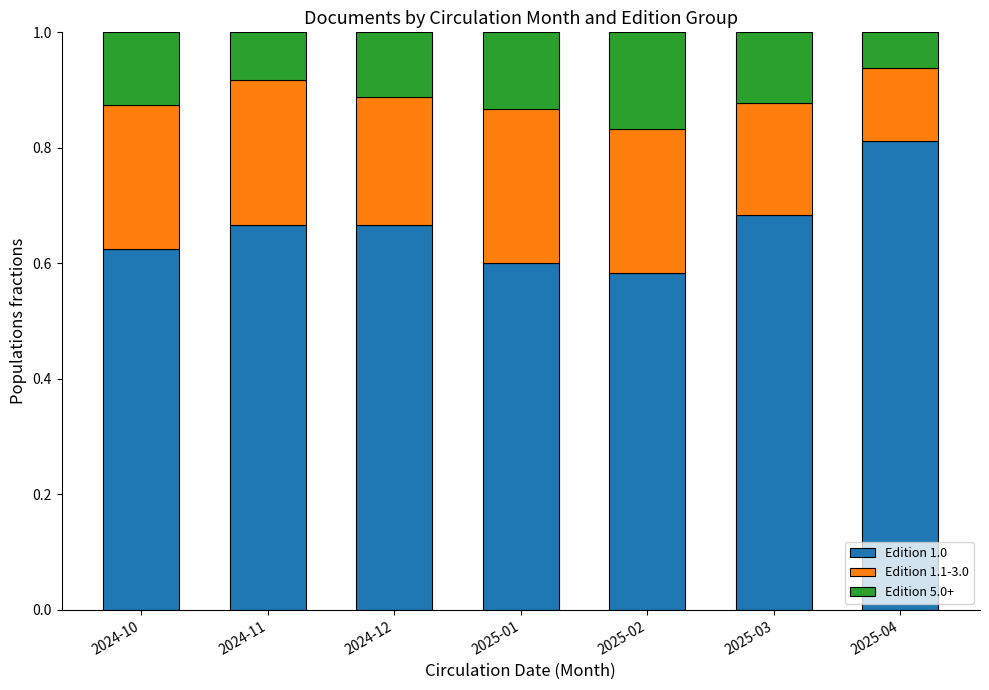

At which label does Edition 1.0 reach its peak?

2025-04